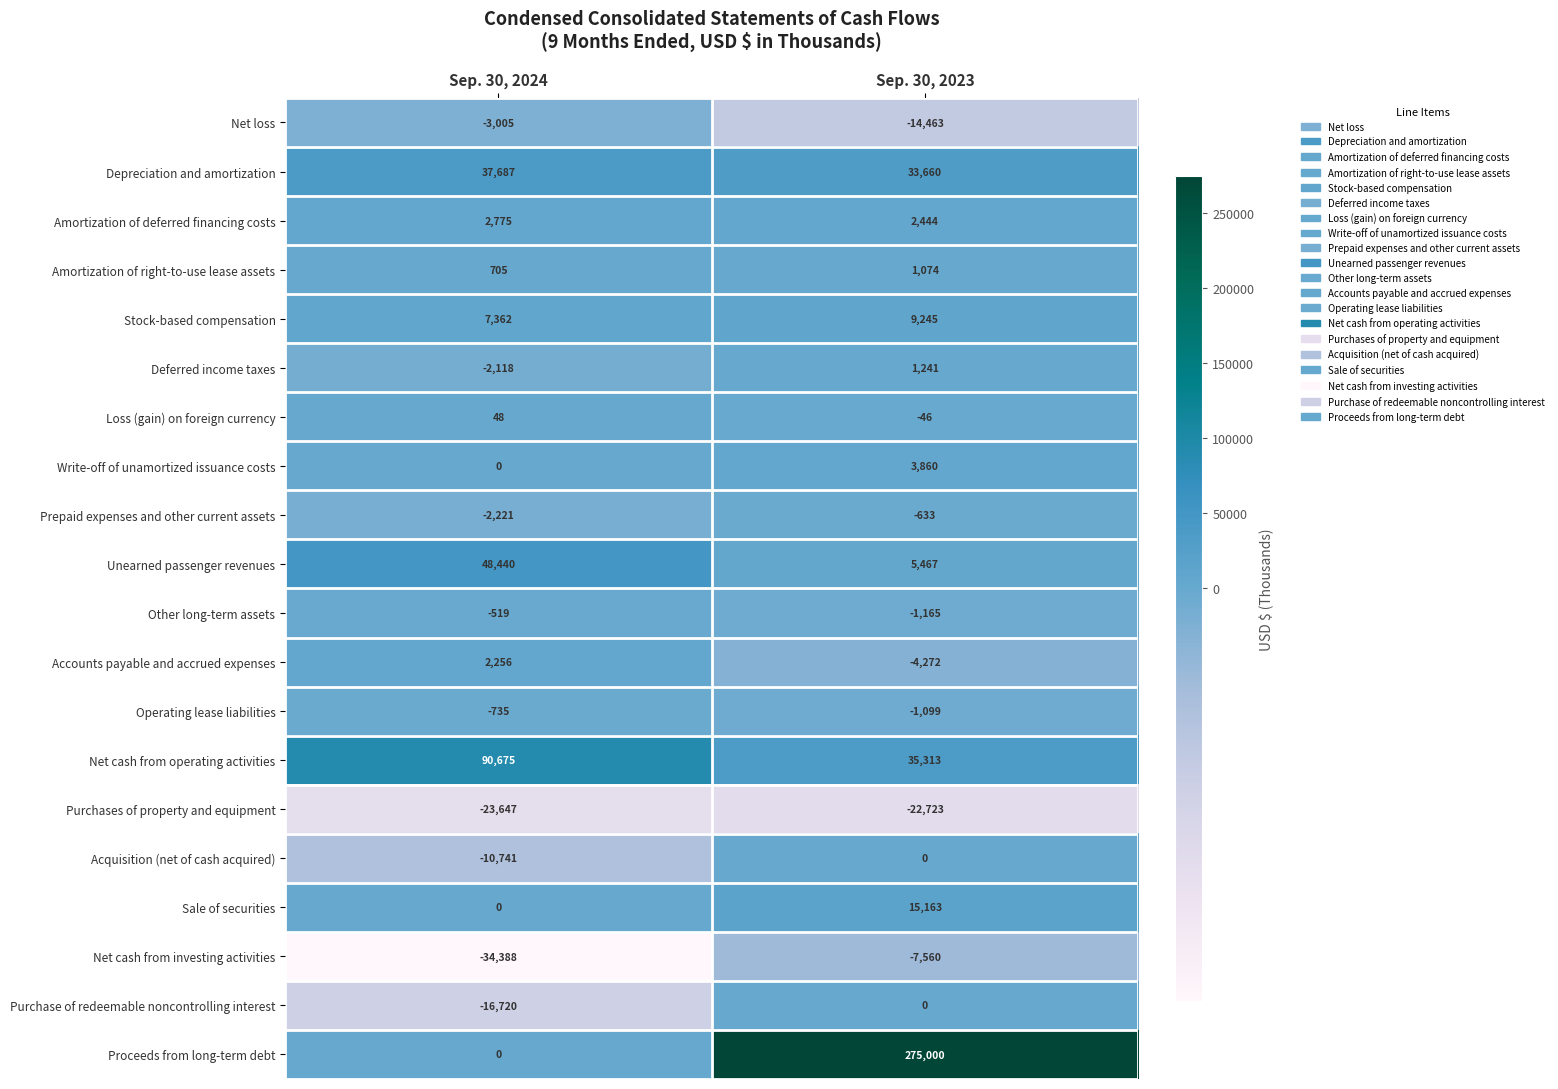

What is the difference between the maximum and minimum values in the Write-off of unamortized issuance costs series?

3860